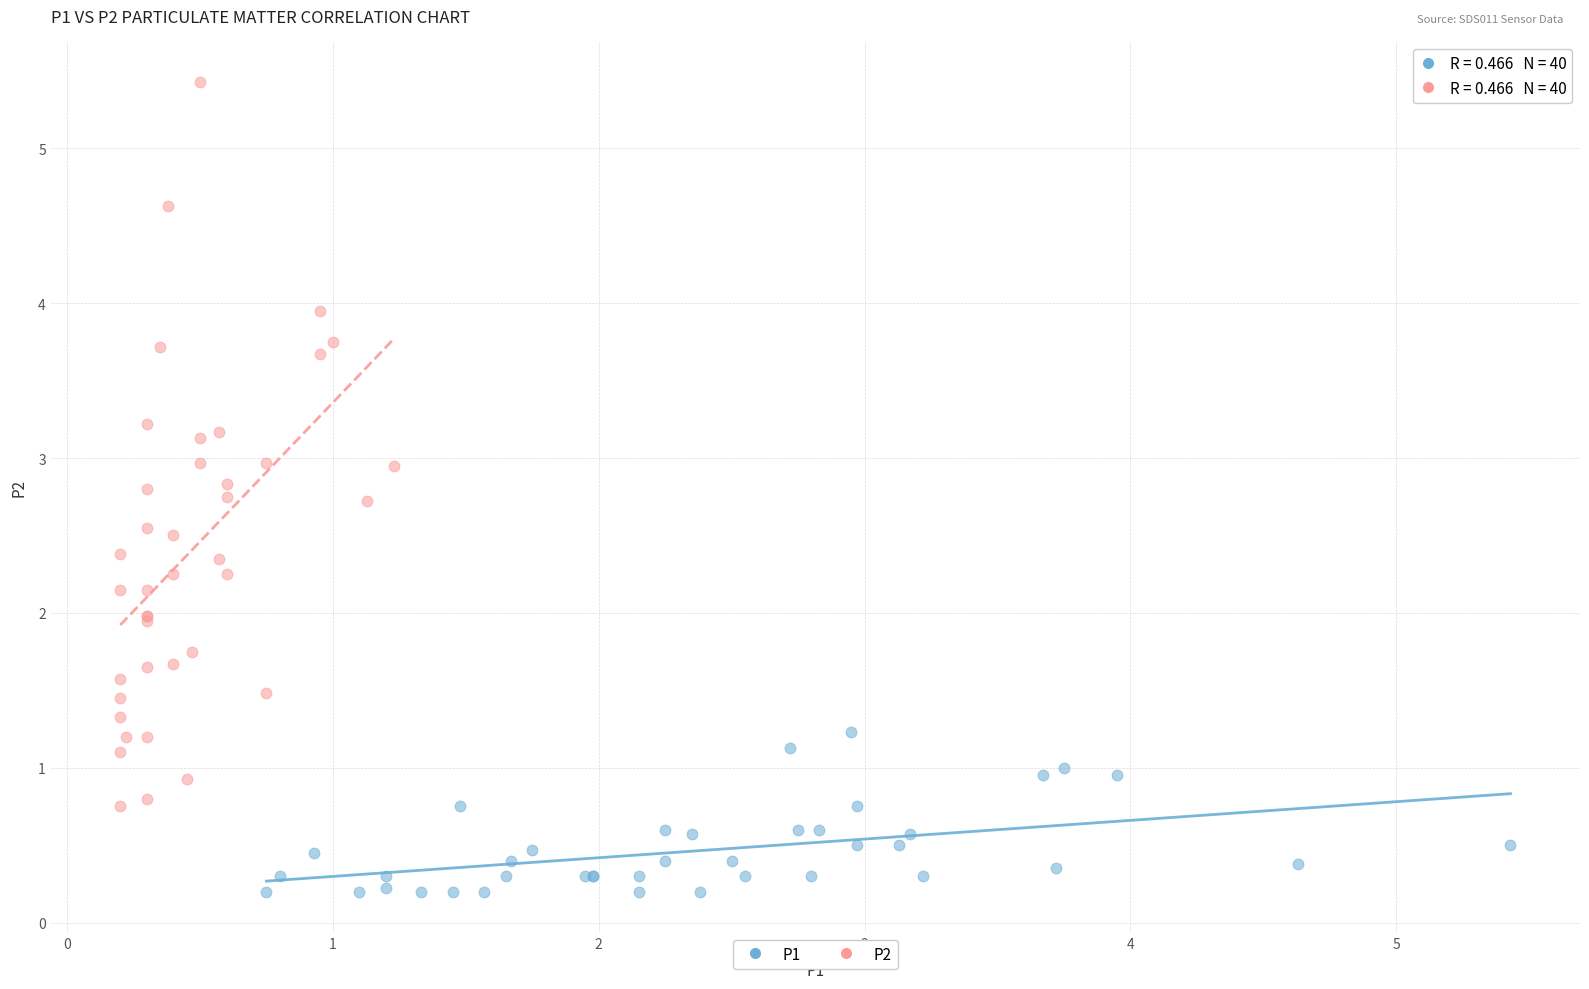

Which series has the widest spread of Y values?

P2